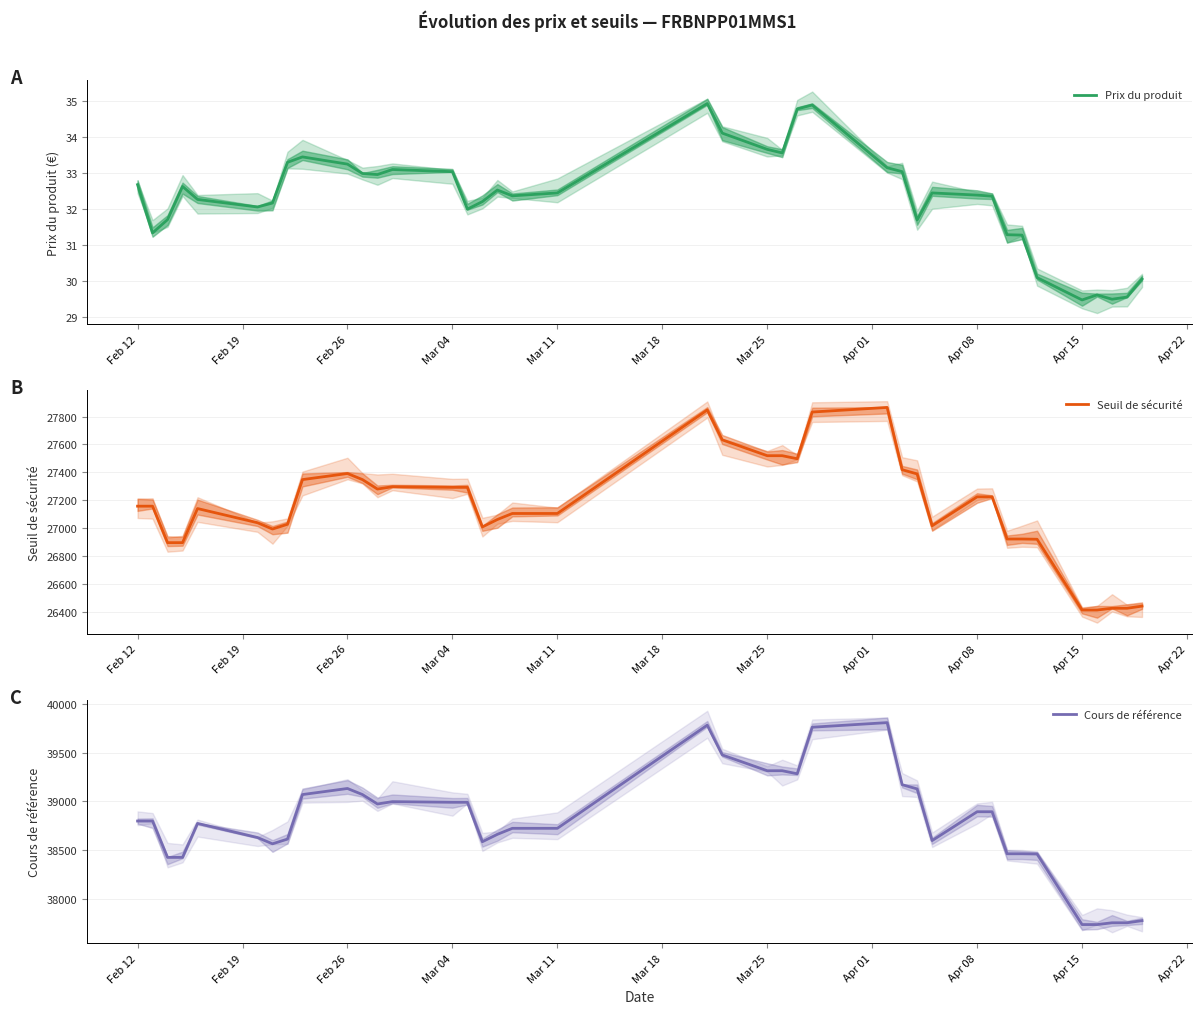

Reading left to right, what are all the values shown in this chart?

Prix du produit: 32.7	31.3	31.7	32.6	32.3	32.1	32.2	33.3	33.5	33.2	33.0	33.0	33.1	33.0	32.0	32.2	32.5	32.4	32.5	34.9	34.1	33.7	33.6	34.8	34.9	33.1	33.0	31.7	32.5	32.4	32.4	31.3	31.3	30.1	29.5	29.6	29.5	29.6	30.1
Seuil de sécurité: 27158.2	27158.2	26897.0	26897.0	27141.2	27039.6	26994.7	27028.6	27348.4	27392.1	27348.5	27280.7	27297.5	27292.9	27292.9	27009.6	27062.7	27105.9	27105.9	27847.0	27633.1	27519.5	27519.5	27497.6	27832.1	27865.2	27419.2	27389.0	27017.9	27225.0	27225.0	26923.1	26923.1	26921.4	26414.6	26414.6	26427.3	26427.3	26442.8
Cours de référence: 38797.4	38797.4	38424.3	38424.3	38773.1	38628.0	38563.8	38612.2	39069.1	39131.5	39069.2	38972.4	38996.4	38989.8	38989.8	38585.2	38661.1	38722.7	38722.7	39781.4	39475.9	39313.6	39313.6	39282.3	39760.1	39807.4	39170.2	39127.1	38597.0	38892.8	38892.8	38461.5	38461.5	38459.1	37735.1	37735.1	37753.3	37753.3	37775.4